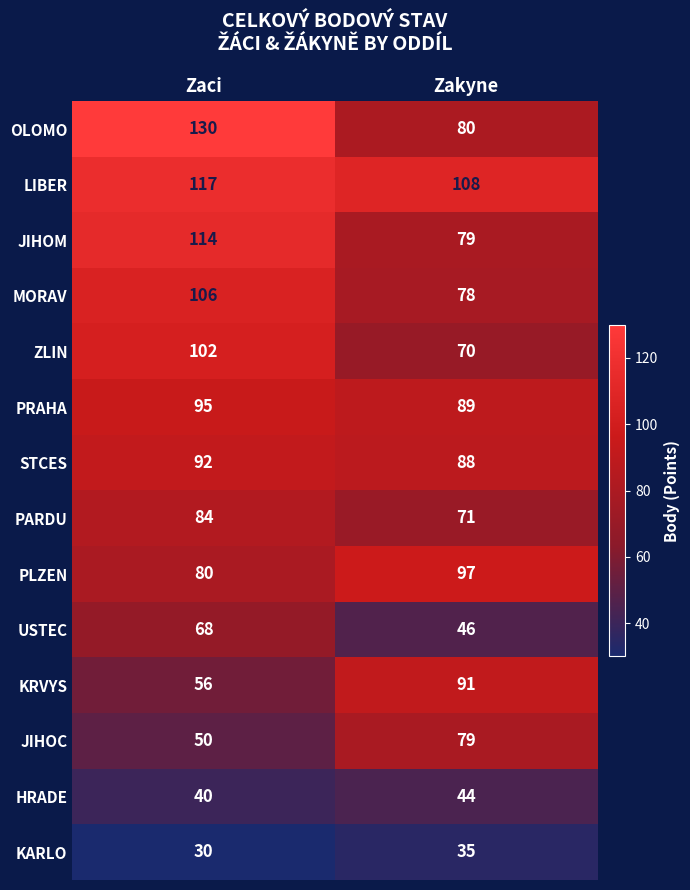

What is the greatest value displayed?

130